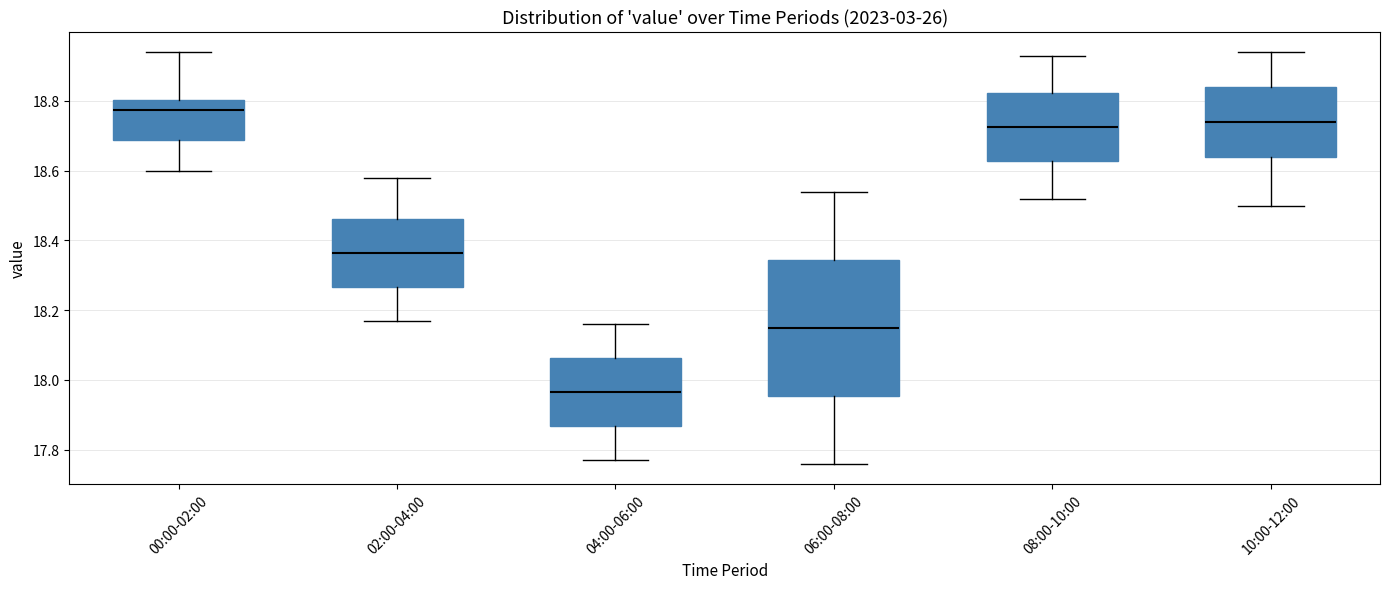

Reading left to right, read every box against the y-axis: the position of its median line, the range the box covers, and the ends of its whiskers. The values are not printed on the chart, so give them approximately, as read against the axis.

00:00-02:00: median 18.78, box 18.68 to 18.80, whiskers 18.60 to 18.94
02:00-04:00: median 18.36, box 18.26 to 18.46, whiskers 18.18 to 18.58
04:00-06:00: median 17.96, box 17.86 to 18.06, whiskers 17.78 to 18.16
06:00-08:00: median 18.16, box 17.96 to 18.34, whiskers 17.76 to 18.54
08:00-10:00: median 18.72, box 18.62 to 18.82, whiskers 18.52 to 18.94
10:00-12:00: median 18.74, box 18.64 to 18.84, whiskers 18.50 to 18.94